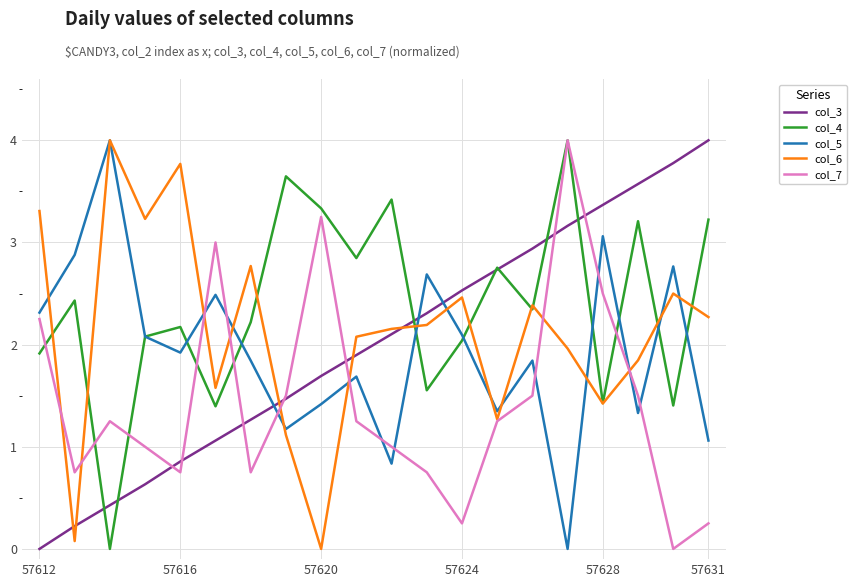

Which series has the largest total across all categories?

col_4